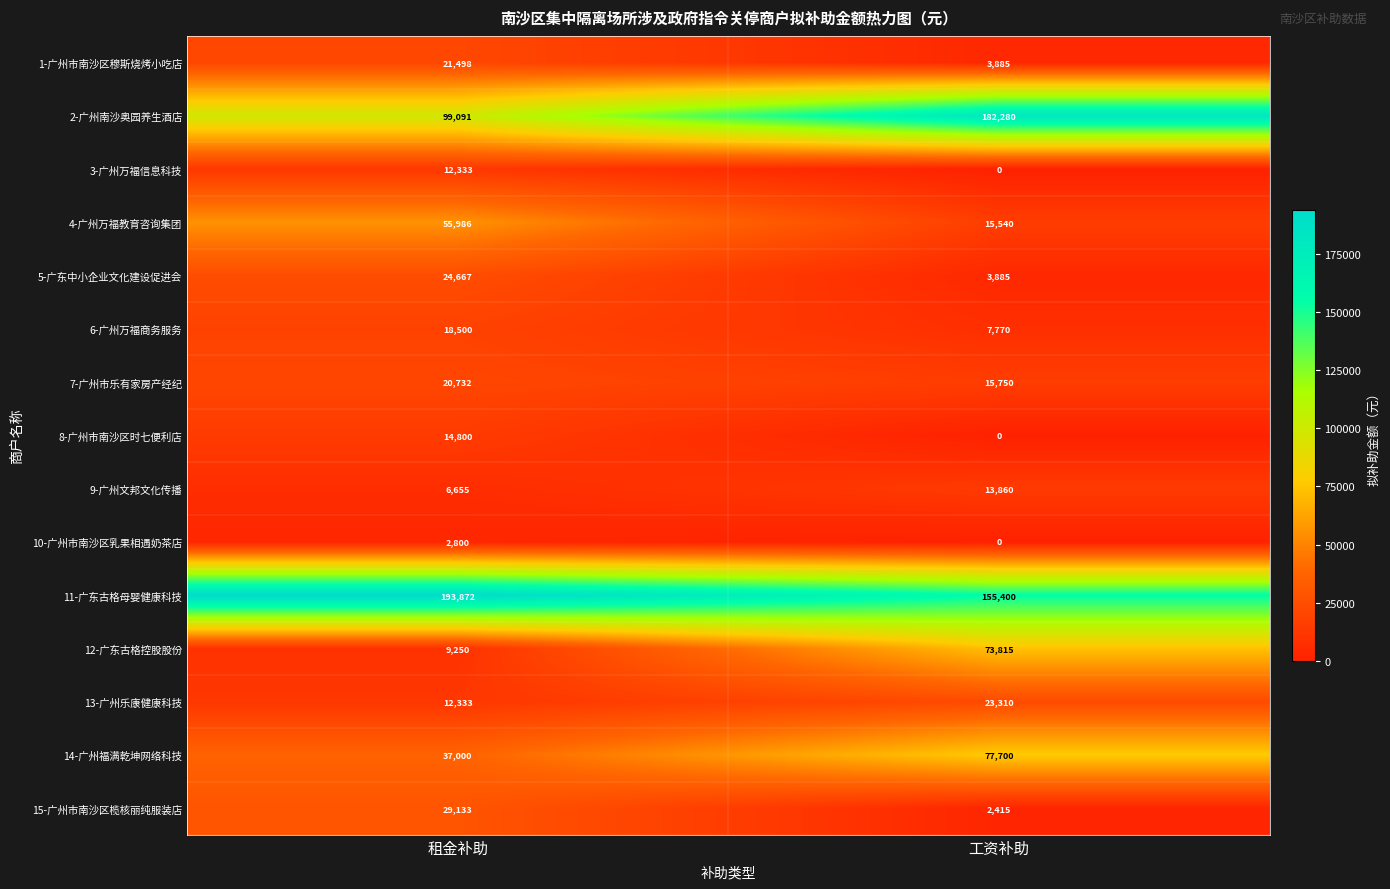

At which category is the sum across all series the highest?

工资补助